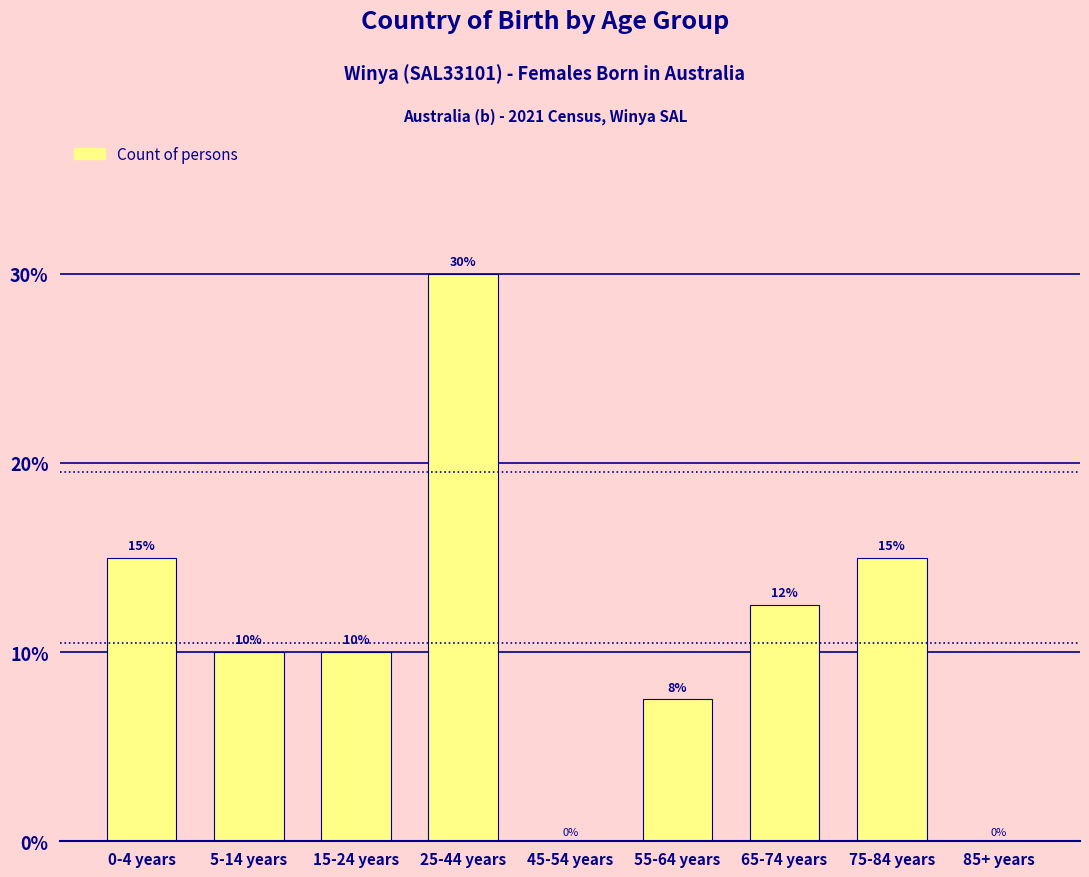

The chart shows a value of 10.0 at 5-14 years. True or false?

True